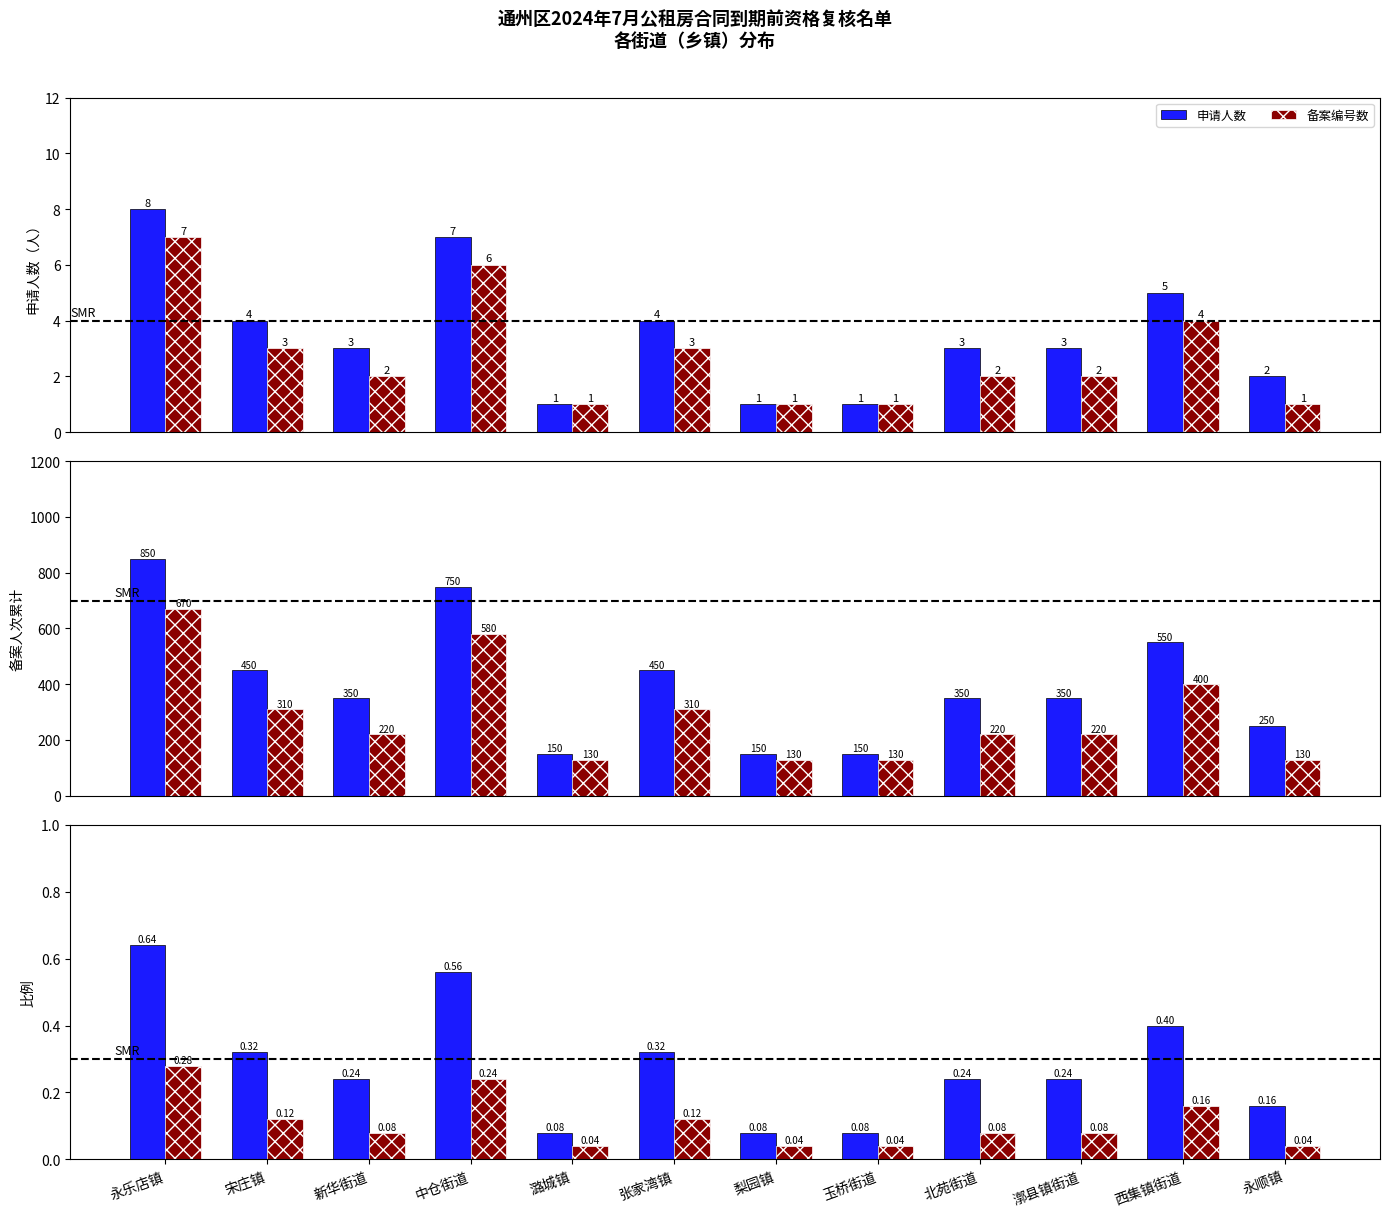

What is the average value of the 申请人数 series?

0.3